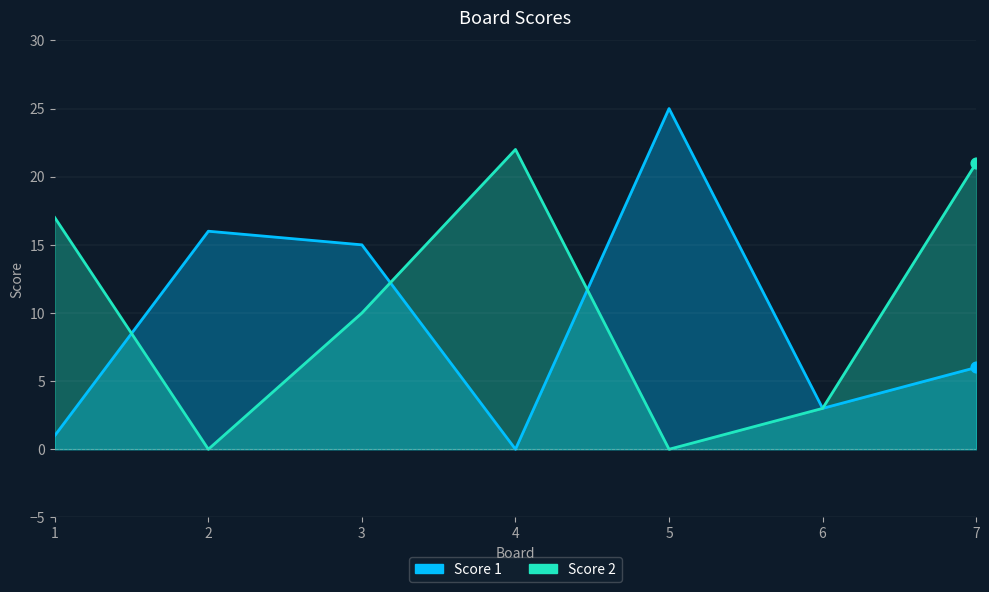

What is the total value across all series at 6?

6